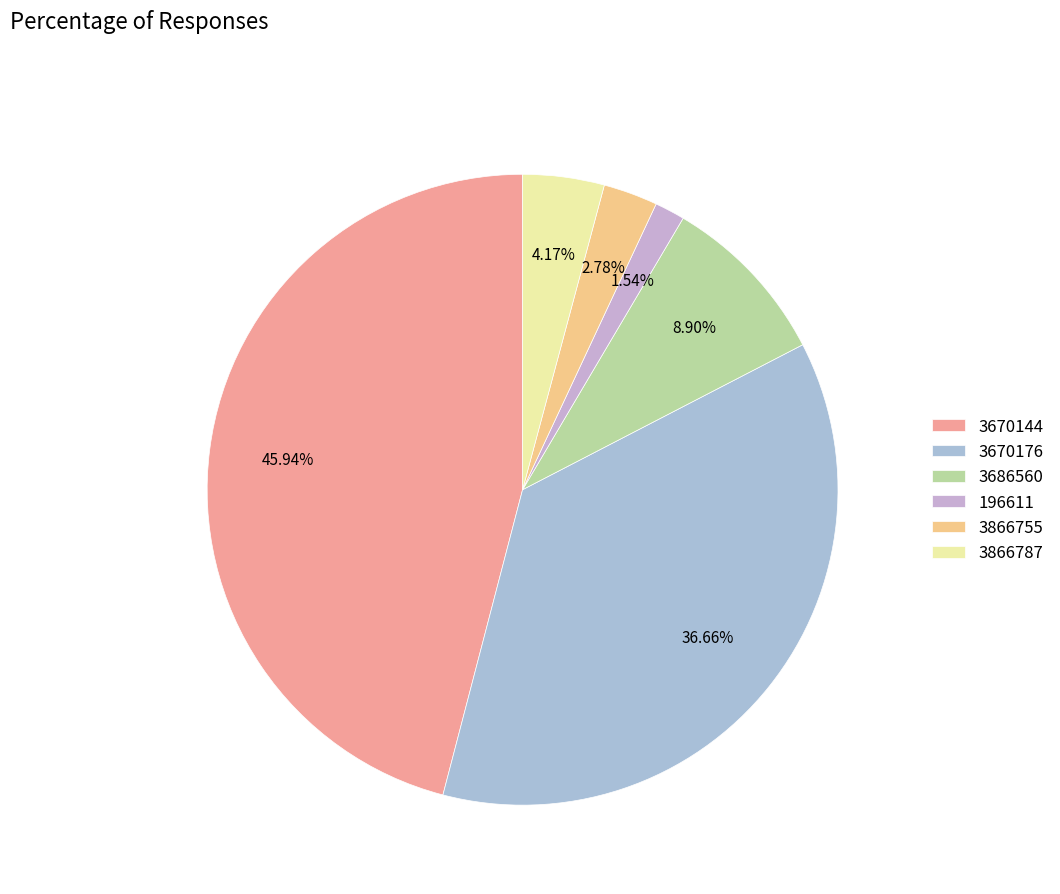

Combined, what portion of the pie is 3866787 and 196611?

5.7%